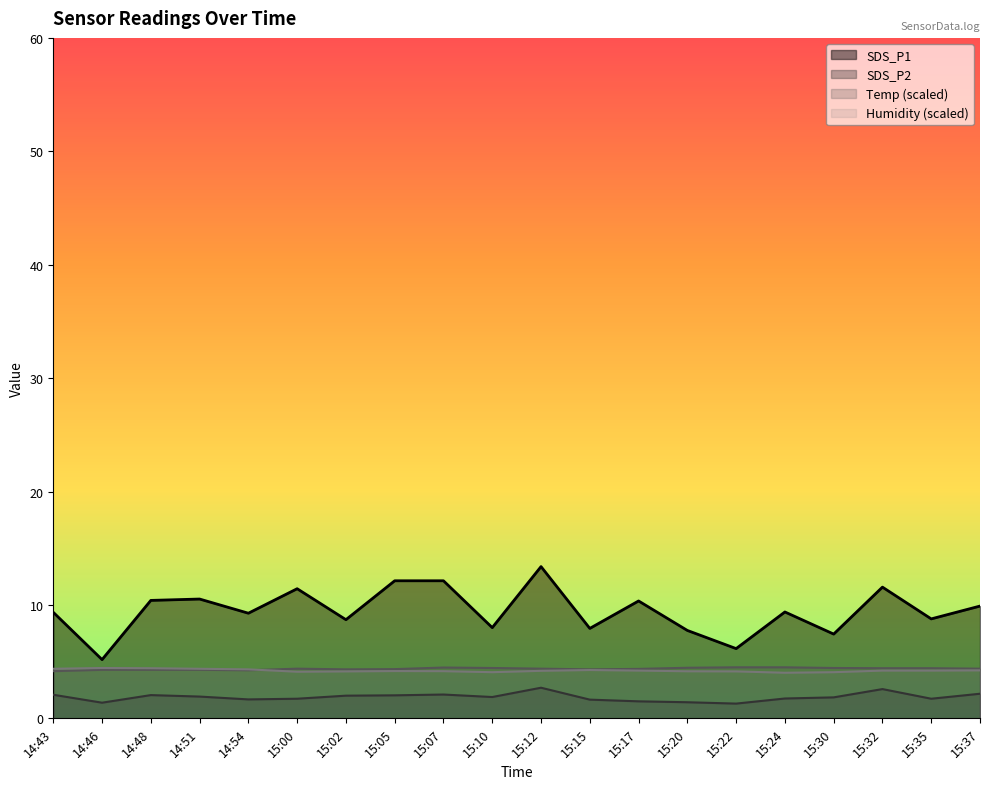

Where is SDS_P1 nearest to the value 9?

15:35